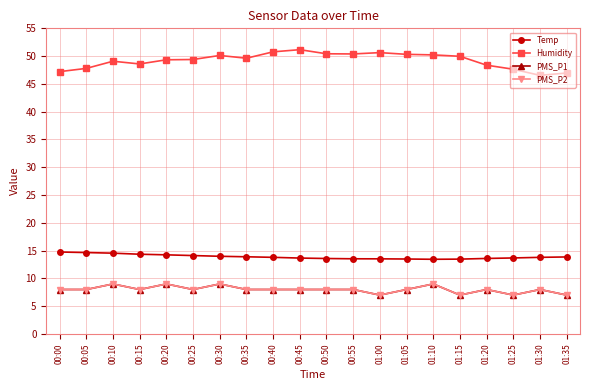

At which label is PMS_P2 closest to 8?

00:00